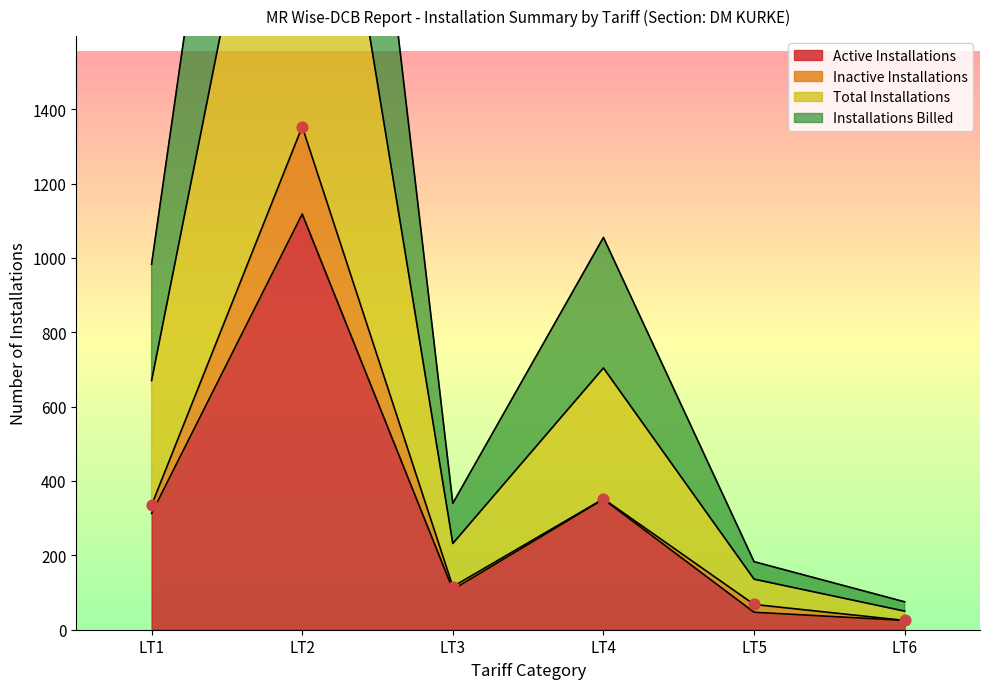

Which category has the highest value in the Active Installations series?

LT2